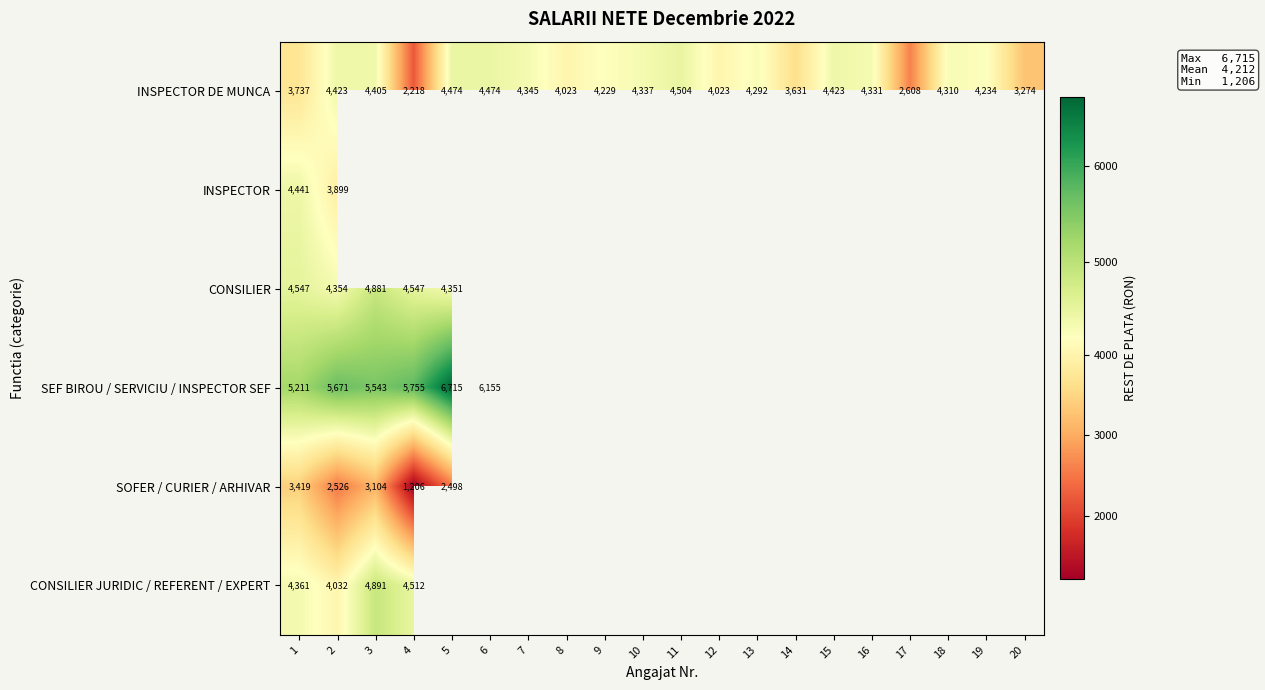

Which has a higher value, 1 or 20?

1